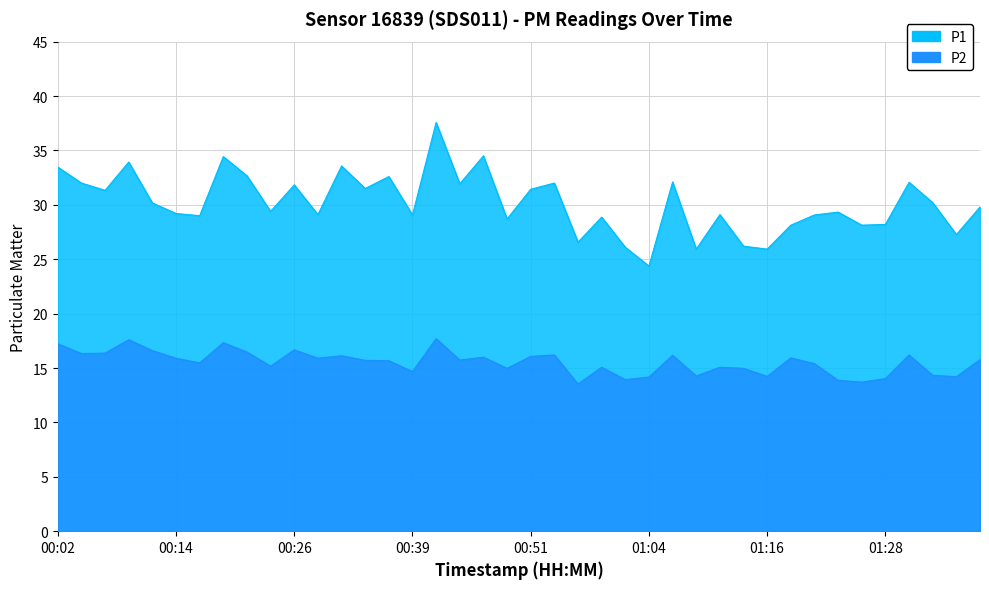

How many interior local peaks does the P2 series have?

12